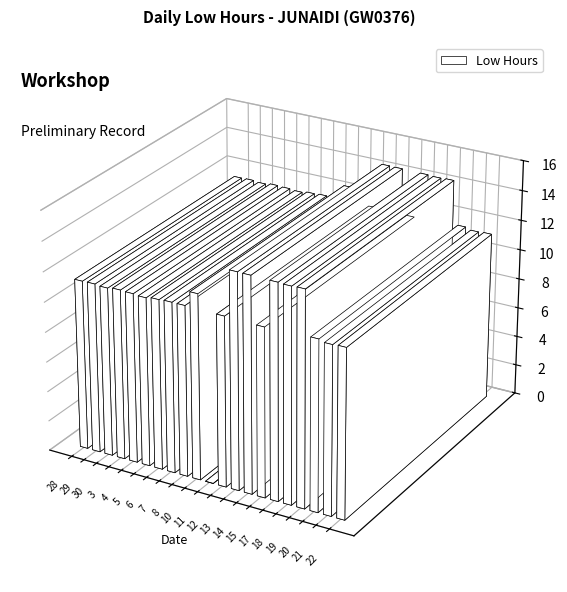

How many bars are there in total?

21